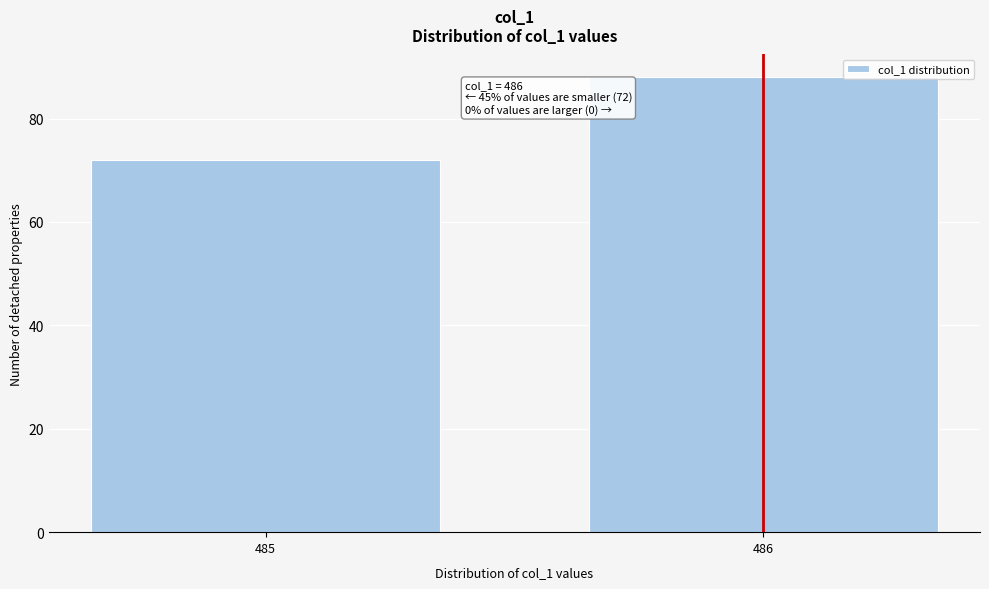

Reading left to right, what are all the values shown in this chart?

72	88